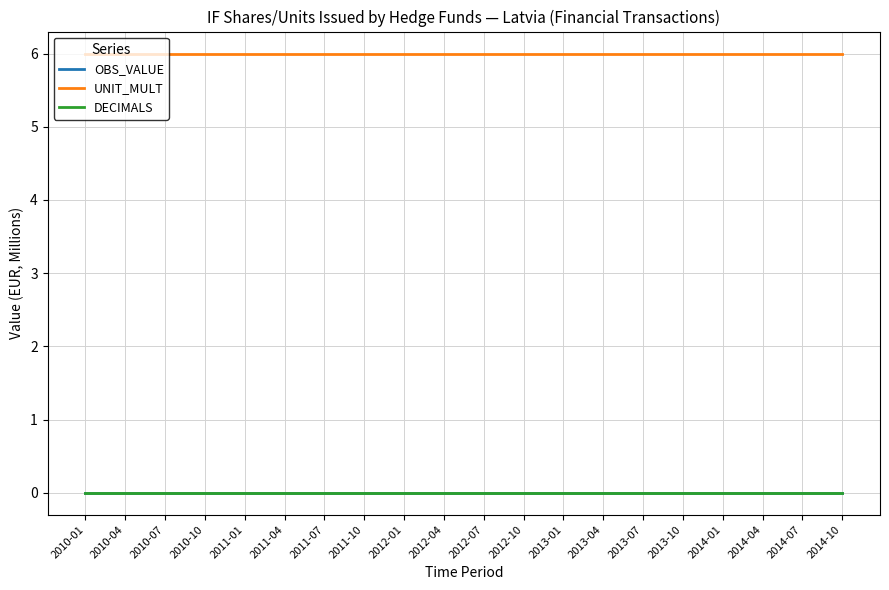

Does the chart have visible grid lines?

Yes